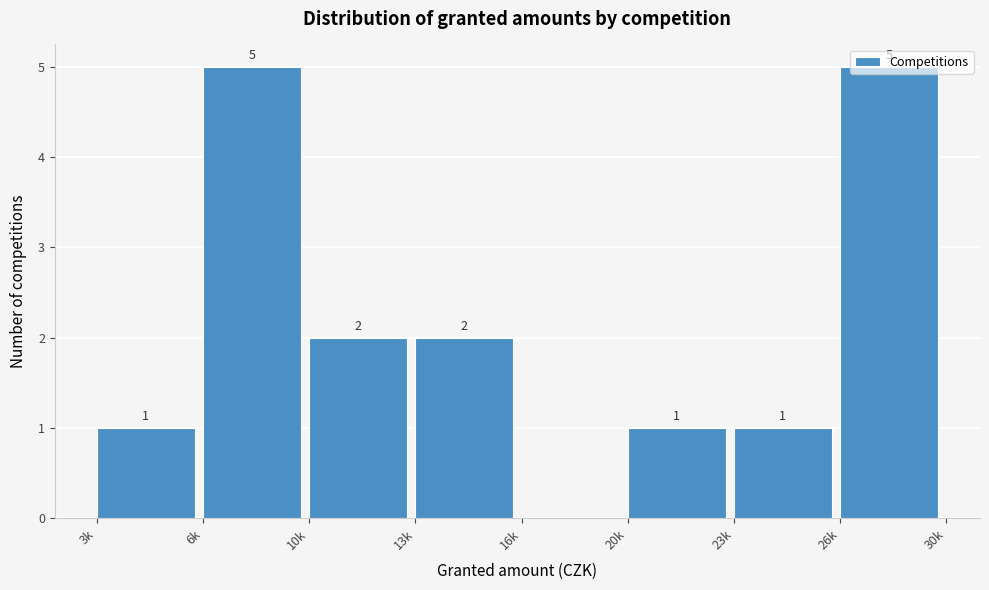

What is the ratio of the value at 20k to the value at 10k?

0.5